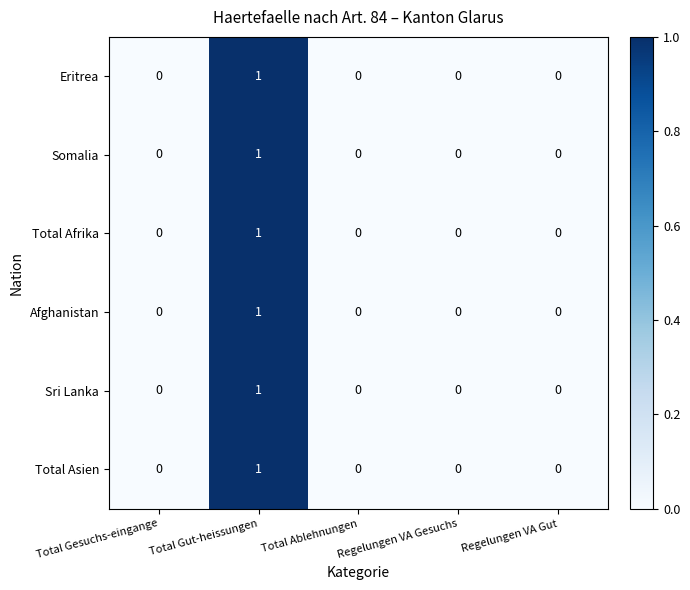

The value of Sri Lanka at Total Gut-heissungen is 1. True or false?

True